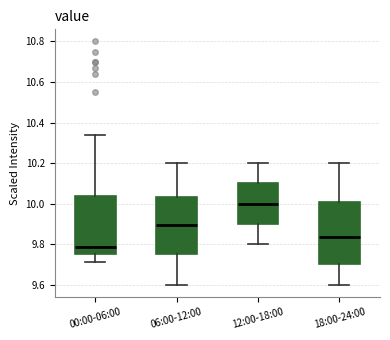

Which box has the lowest median line?

00:00-06:00